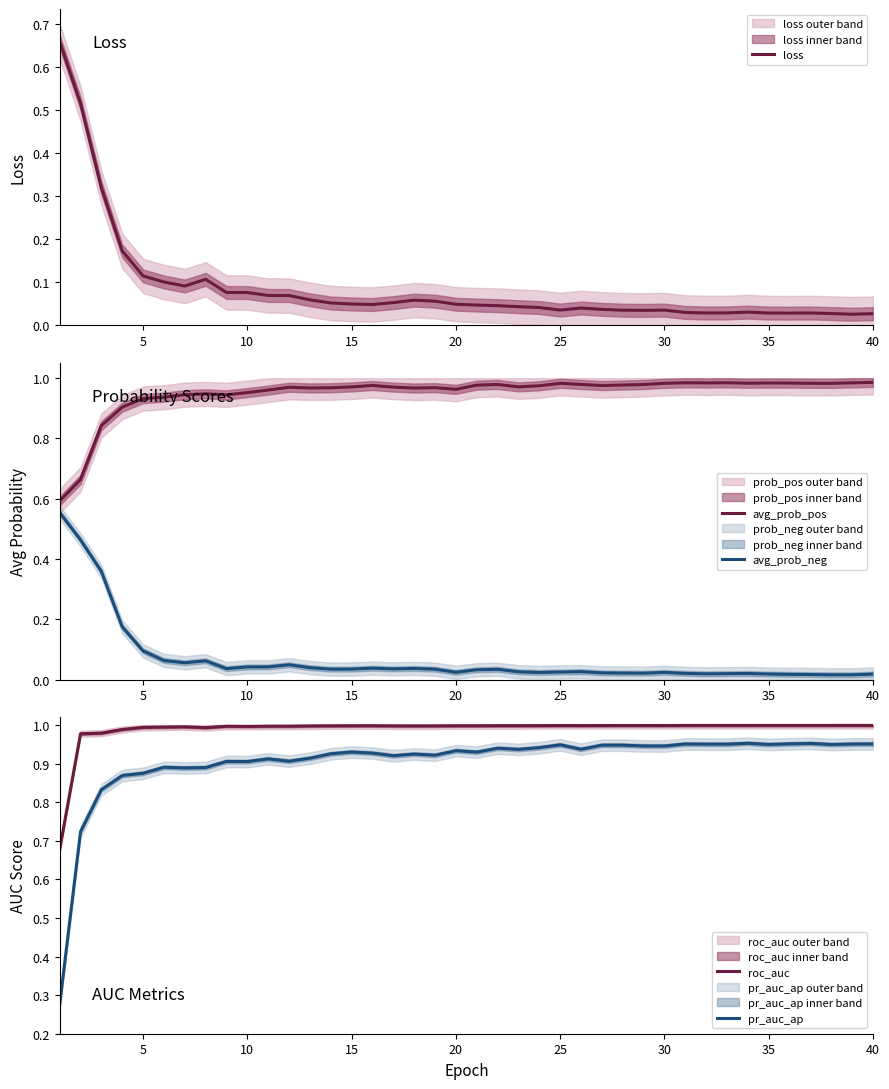

Reading right to left, extract all data points from this chart.

loss: 0.0	0.0	0.0	0.0	0.0	0.0	0.0	0.0	0.0	0.0	0.0	0.0	0.0	0.0	0.0	0.0	0.0	0.0	0.0	0.0	0.0	0.1	0.1	0.1	0.0	0.0	0.1	0.1	0.1	0.1	0.1	0.1	0.1	0.1	0.1	0.1	0.2	0.3	0.5	0.7
avg_prob_pos: 1.0	1.0	1.0	1.0	1.0	1.0	1.0	1.0	1.0	1.0	1.0	1.0	1.0	1.0	1.0	1.0	1.0	1.0	1.0	1.0	1.0	1.0	1.0	1.0	1.0	1.0	1.0	1.0	1.0	1.0	1.0	0.9	0.9	0.9	0.9	0.9	0.9	0.8	0.7	0.6
avg_prob_neg: 0.0	0.0	0.0	0.0	0.0	0.0	0.0	0.0	0.0	0.0	0.0	0.0	0.0	0.0	0.0	0.0	0.0	0.0	0.0	0.0	0.0	0.0	0.0	0.0	0.0	0.0	0.0	0.0	0.0	0.0	0.0	0.0	0.1	0.1	0.1	0.1	0.2	0.4	0.5	0.6
roc_auc: 1.0	1.0	1.0	1.0	1.0	1.0	1.0	1.0	1.0	1.0	1.0	1.0	1.0	1.0	1.0	1.0	1.0	1.0	1.0	1.0	1.0	1.0	1.0	1.0	1.0	1.0	1.0	1.0	1.0	1.0	1.0	1.0	1.0	1.0	1.0	1.0	1.0	1.0	1.0	0.7
pr_auc_ap: 1.0	1.0	0.9	1.0	1.0	0.9	1.0	1.0	1.0	1.0	0.9	0.9	0.9	0.9	0.9	0.9	0.9	0.9	0.9	0.9	0.9	0.9	0.9	0.9	0.9	0.9	0.9	0.9	0.9	0.9	0.9	0.9	0.9	0.9	0.9	0.9	0.9	0.8	0.7	0.3